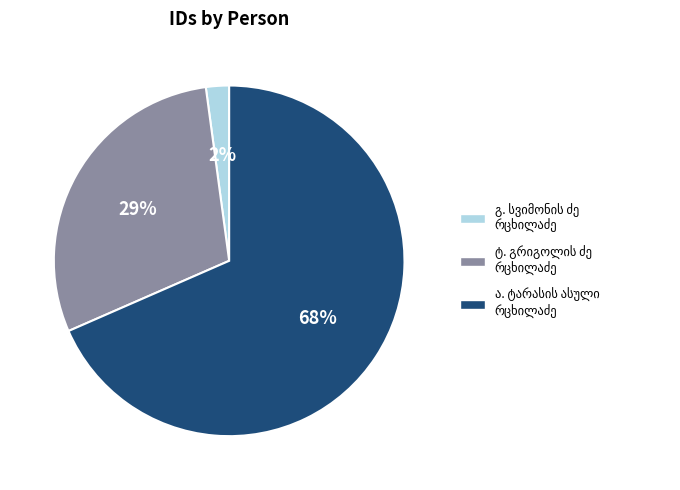

Is there a majority slice in this chart?

Yes